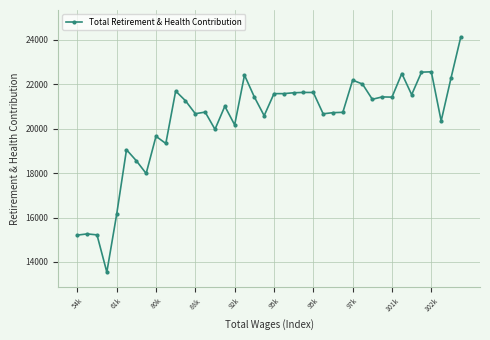

How many categories are shown in the chart?

40